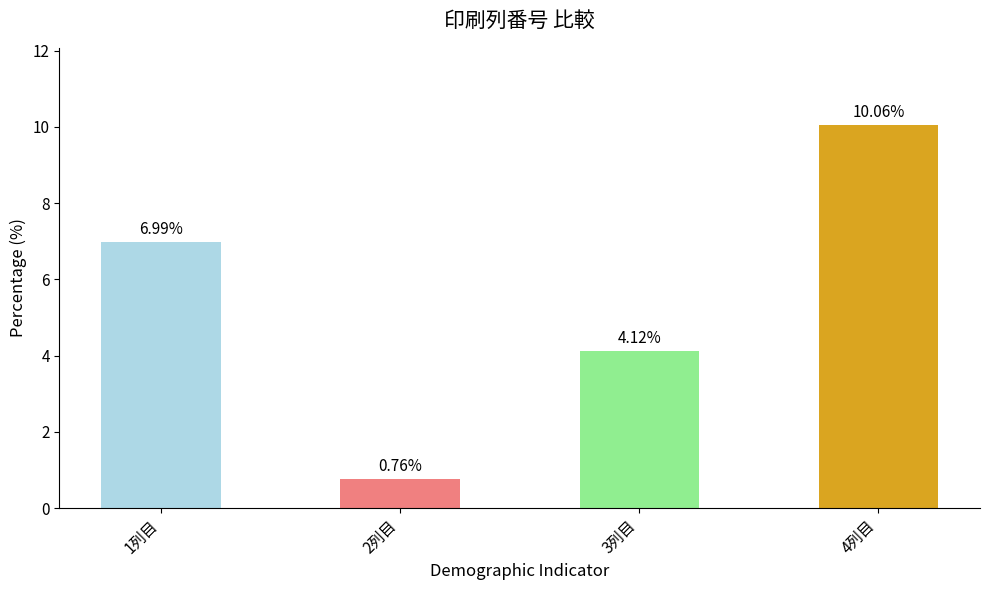

True or false: the data shows 2.2 at 1列目.

False